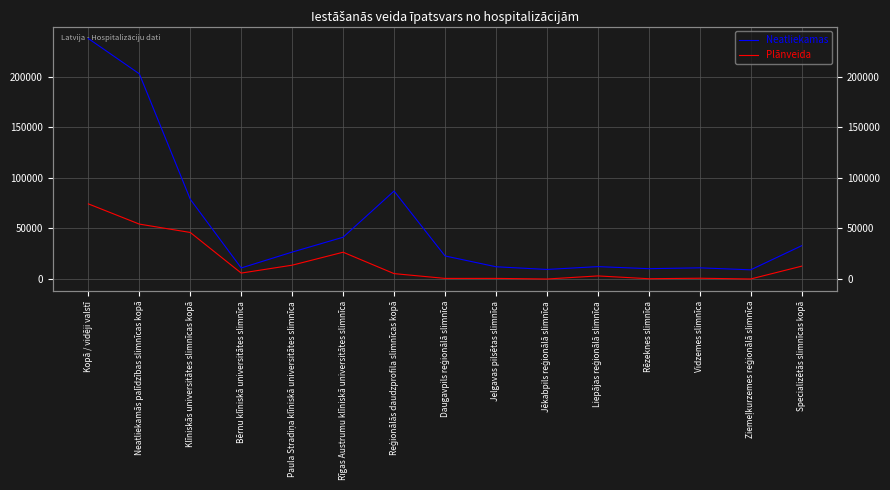

Reading left to right, what are all the values shown in this chart?

Neatliekamas: Kopā / vidēji valstī=237757	Neatliekamās palīdzības slimnīcas kopā=202911	Klīniskās universitātes slimnīcas kopā=78858	Bērnu klīniskā universitātes slimnīca=10923	Paula Stradiņa klīniskā universitātes slimnīca=26613	Rīgas Austrumu klīniskā universitātes slimnīca=41322	Reģionālās daudzprofila slimnīcas kopā=86982	Daugavpils reģionālā slimnīca=22819	Jelgavas pilsētas slimnīca=12118	Jēkabpils reģionālā slimnīca=9443	Liepājas reģionālā slimnīca=12256	Rēzeknes slimnīca=10214	Vidzemes slimnīca=11051	Ziemeļkurzemes reģionālā slimnīca=9081	Specializētās slimnīcas kopā=32896
Plānveida: Kopā / vidēji valstī=74281	Neatliekamās palīdzības slimnīcas kopā=54298	Klīniskās universitātes slimnīcas kopā=46022	Bērnu klīniskā universitātes slimnīca=5858	Paula Stradiņa klīniskā universitātes slimnīca=13671	Rīgas Austrumu klīniskā universitātes slimnīca=26493	Reģionālās daudzprofila slimnīcas kopā=5333	Daugavpils reģionālā slimnīca=595	Jelgavas pilsētas slimnīca=611	Jēkabpils reģionālā slimnīca=1	Liepājas reģionālā slimnīca=3042	Rēzeknes slimnīca=290	Vidzemes slimnīca=775	Ziemeļkurzemes reģionālā slimnīca=19	Specializētās slimnīcas kopā=12683